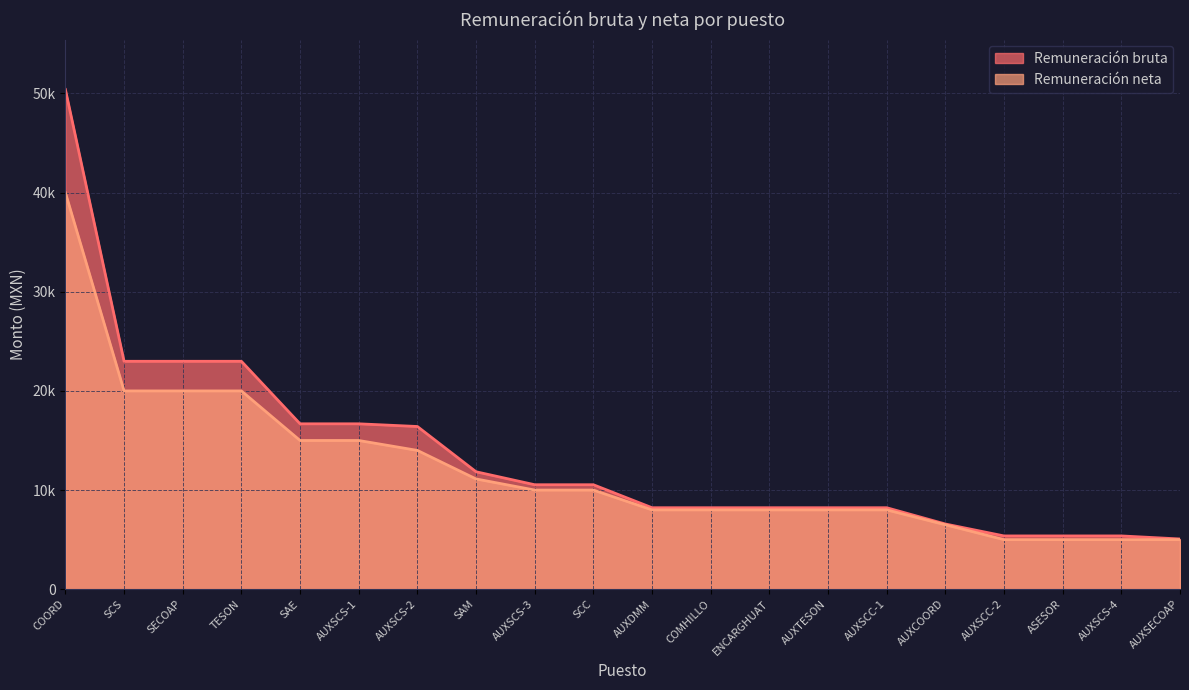

Reading left to right, list all the values displayed in this chart.

Remuneración bruta: 50399.5	22988.2	22988.2	22988.2	16682.7	16682.7	16411.0	11845.5	10537.8	10537.8	8218.9	8218.9	8218.9	8218.9	8218.9	6577.2	5373.8	5373.8	5373.8	5066.6
Remuneración neta: 40000.0	20000.0	20000.0	20000.0	15000.0	15000.0	14000.0	11121.0	10000.0	10000.0	8000.0	8000.0	8000.0	8000.0	8000.0	6500.0	5000.0	5000.0	5000.0	5000.0